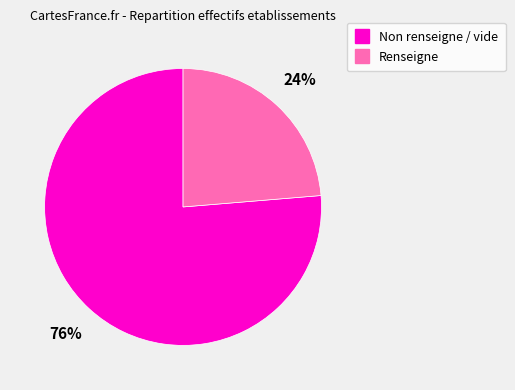

Is there a majority slice in this chart?

Yes